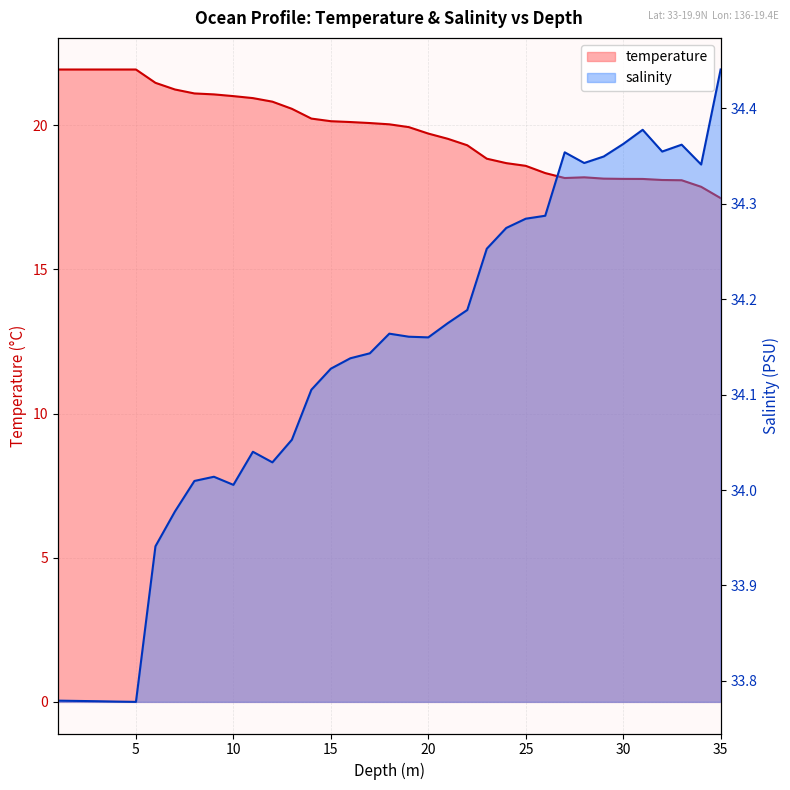

Is it true that temperature equals 21.1 at 8.0?

True